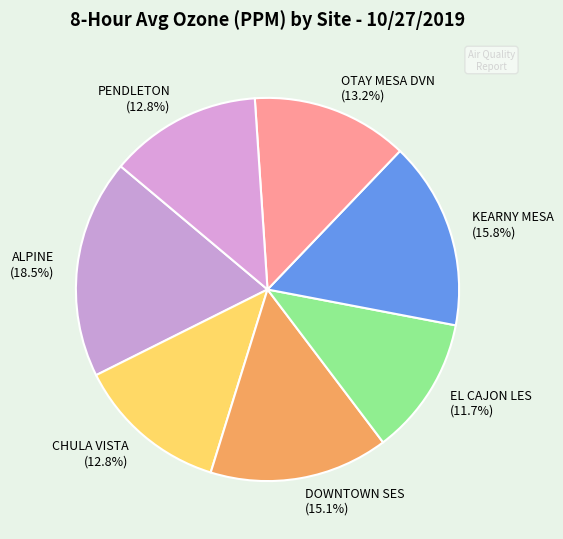

Does PENDLETON account for over 50% of the chart?

No